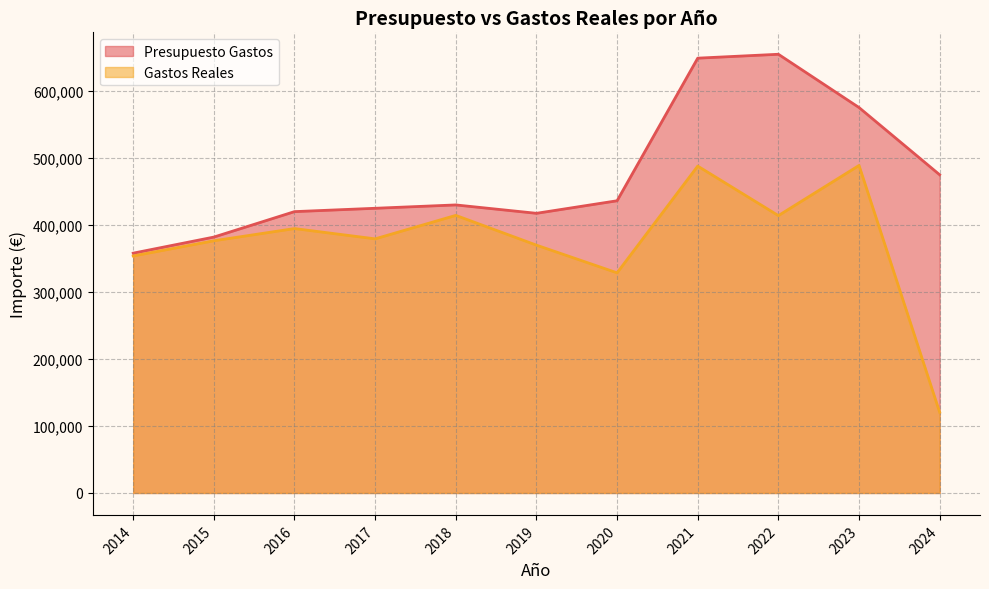

Count the number of data series in this chart.

2